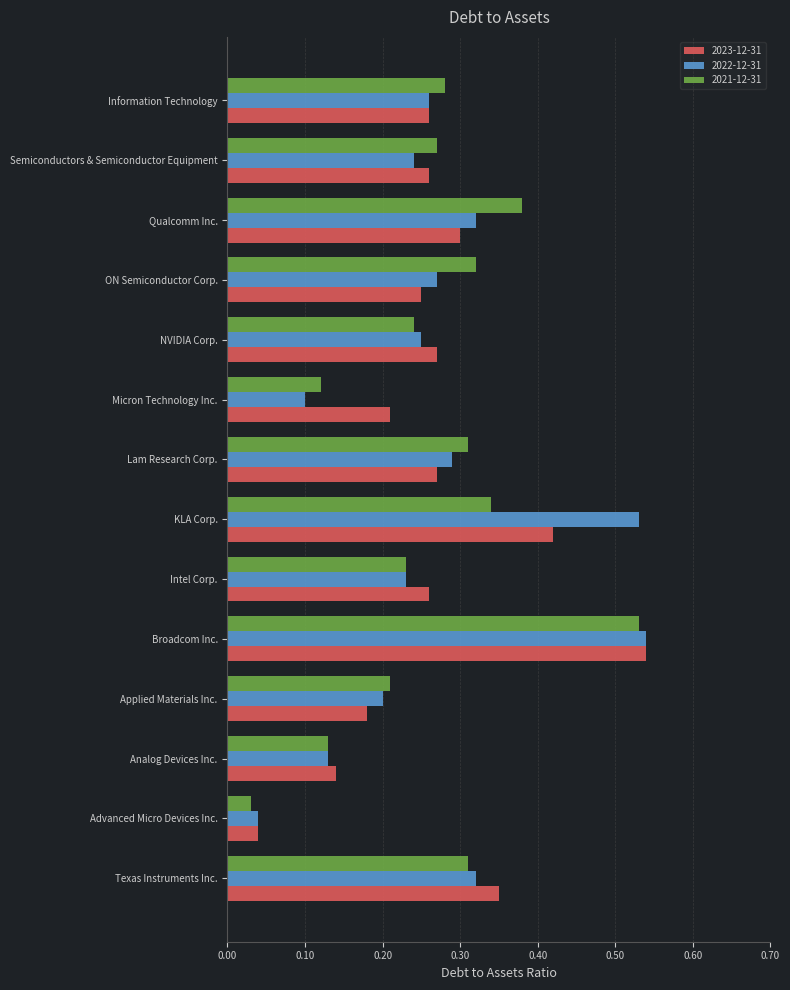

Where is 2023-12-31 nearest to the value 0?

Advanced Micro Devices Inc.